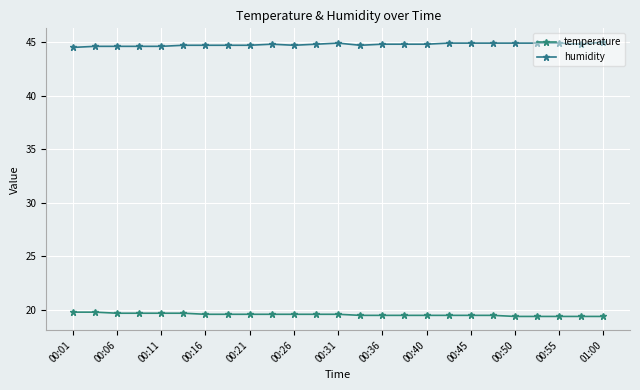

What is the difference between the maximum and minimum values in the temperature series?

0.4